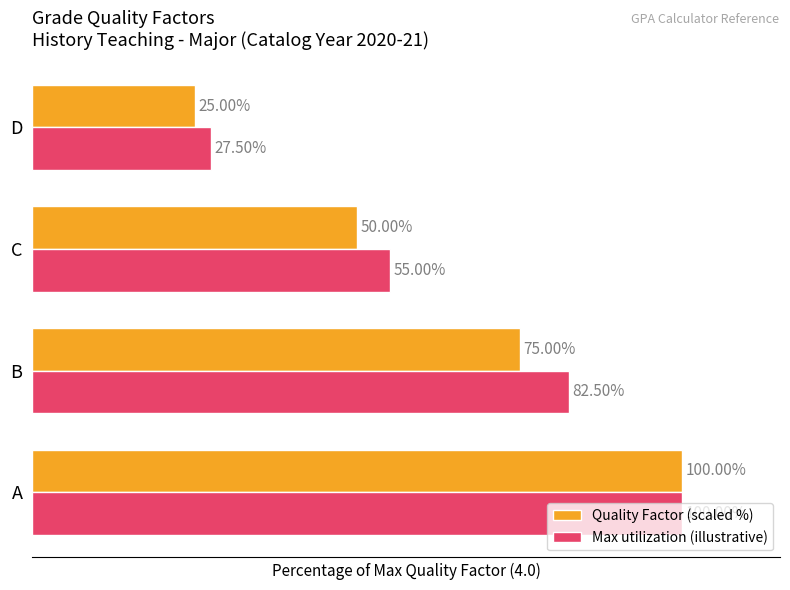

At which label does Quality Factor (scaled %) reach its minimum?

D